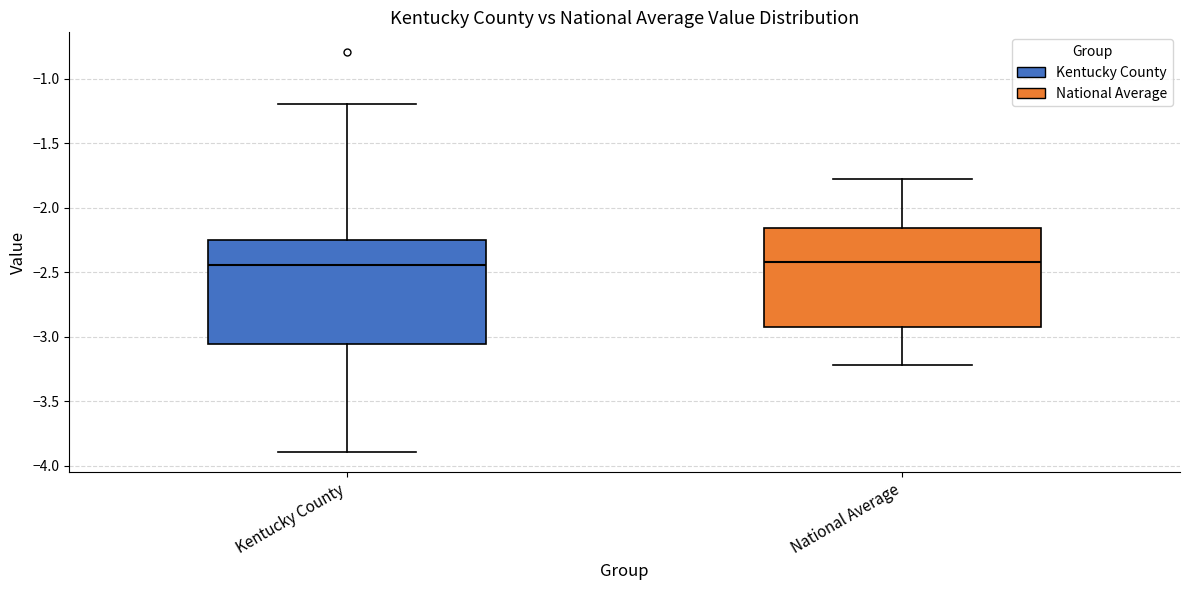

Where does the lower whisker of the box for National Average end on the y-axis? The values are not printed on the chart, so give them approximately, as read against the axis.

-3.20